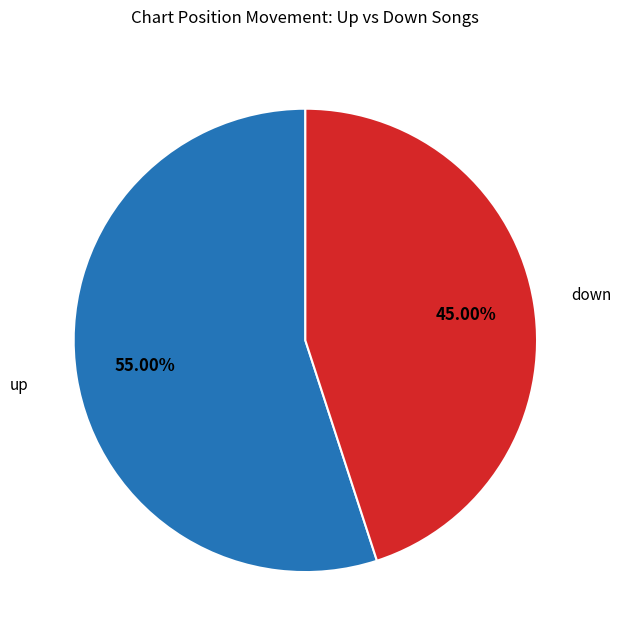

Does down represent more than half of the total?

No